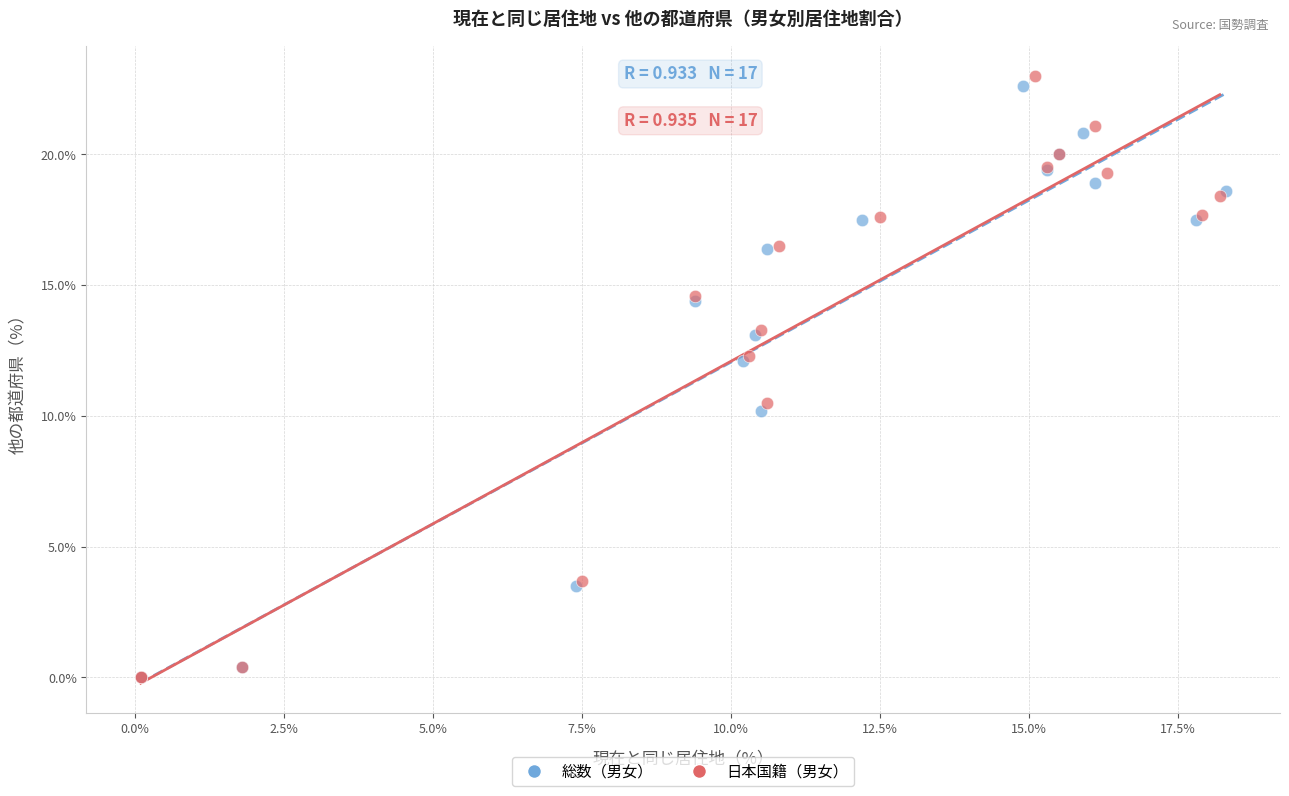

Which series has the widest spread of Y values?

日本国籍（男女）